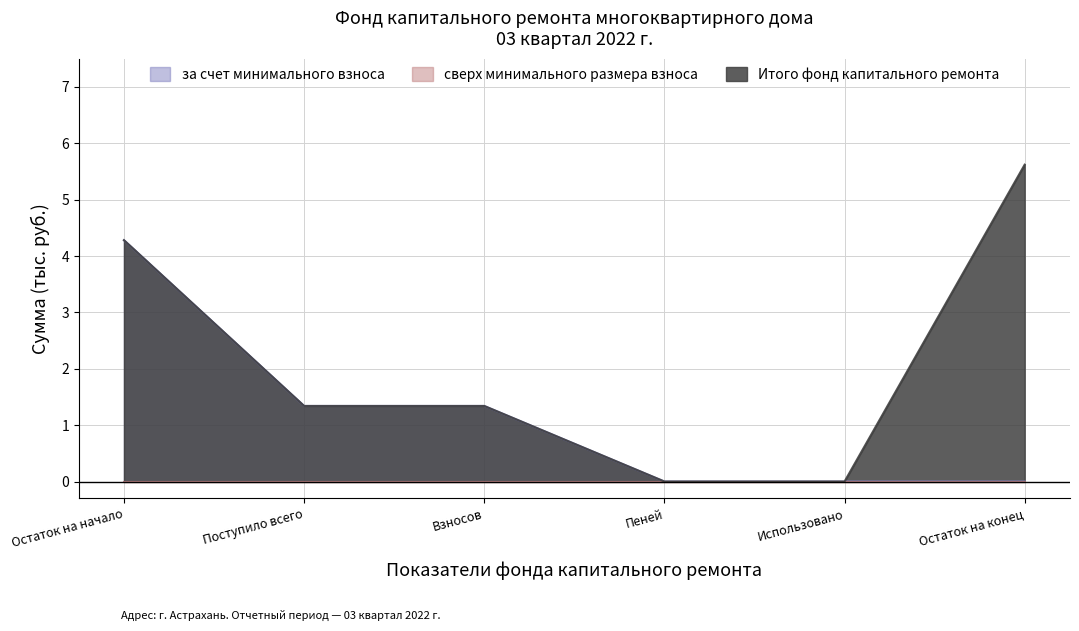

The Итого фонд капитального ремонта series shows 1.3 at Взносов. True or false?

True